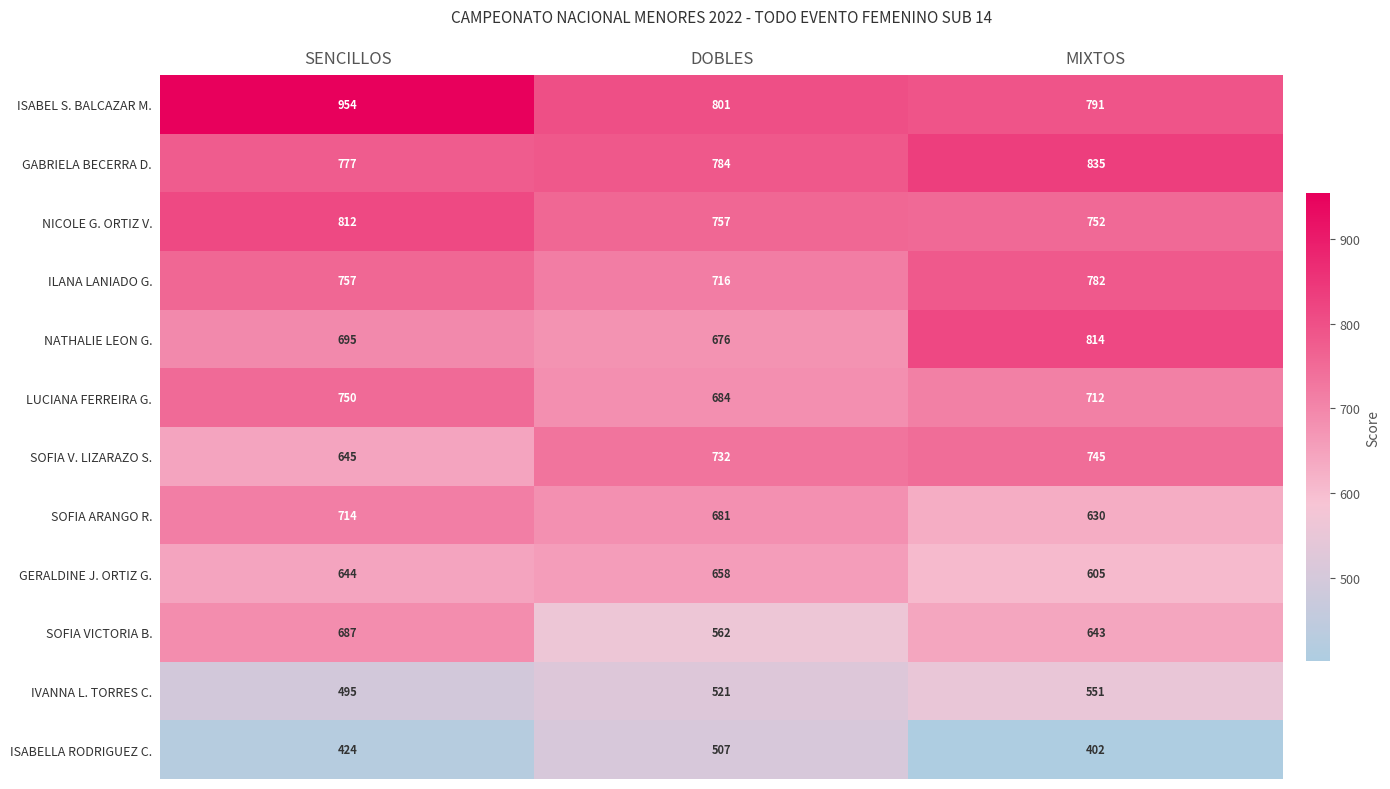

What is the difference between the GABRIELA BECERRA D. values at MIXTOS and DOBLES?

51